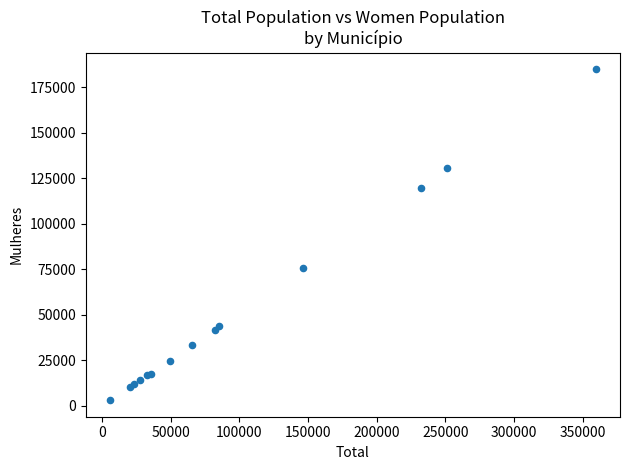

What Y value in the scatter plot is closest to 94041?

75419